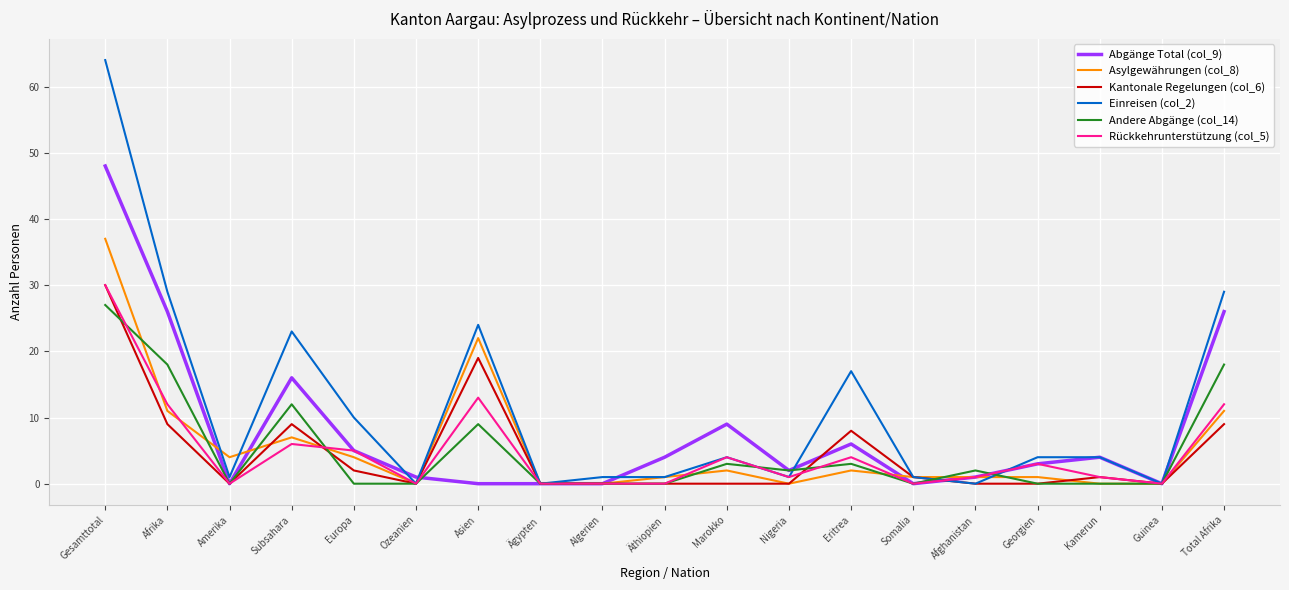

After their last crossing, which series has the higher values: Andere Abgänge (col_14) or Einreisen (col_2)?

Einreisen (col_2)